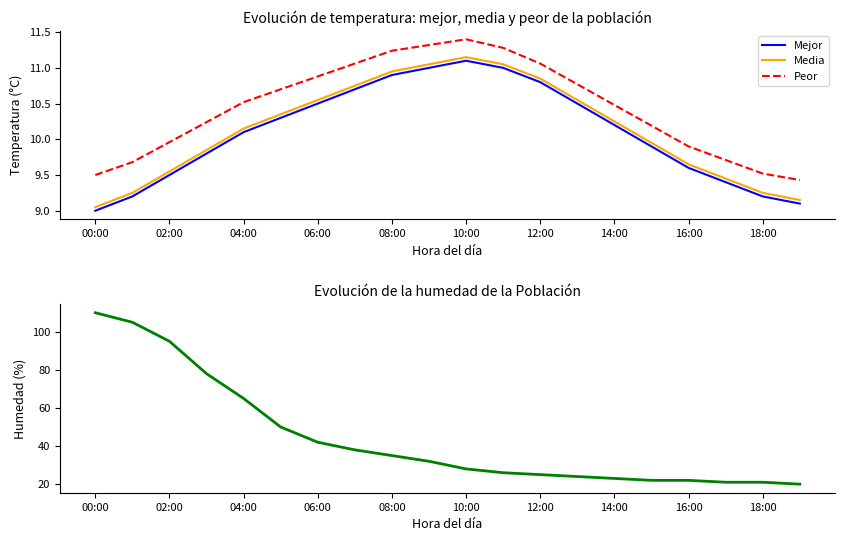

Rank the series by their maximum value, from highest to lowest.

Humedad relativa, Peor, Media, Mejor